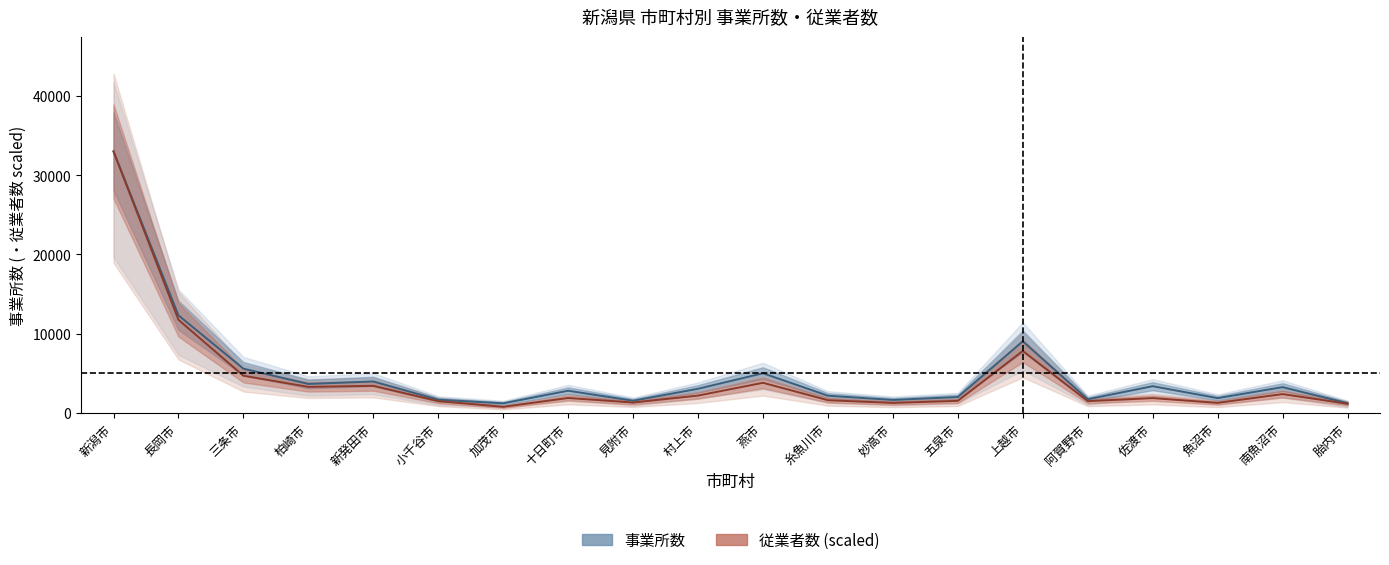

What position from the left is 五泉市?

14